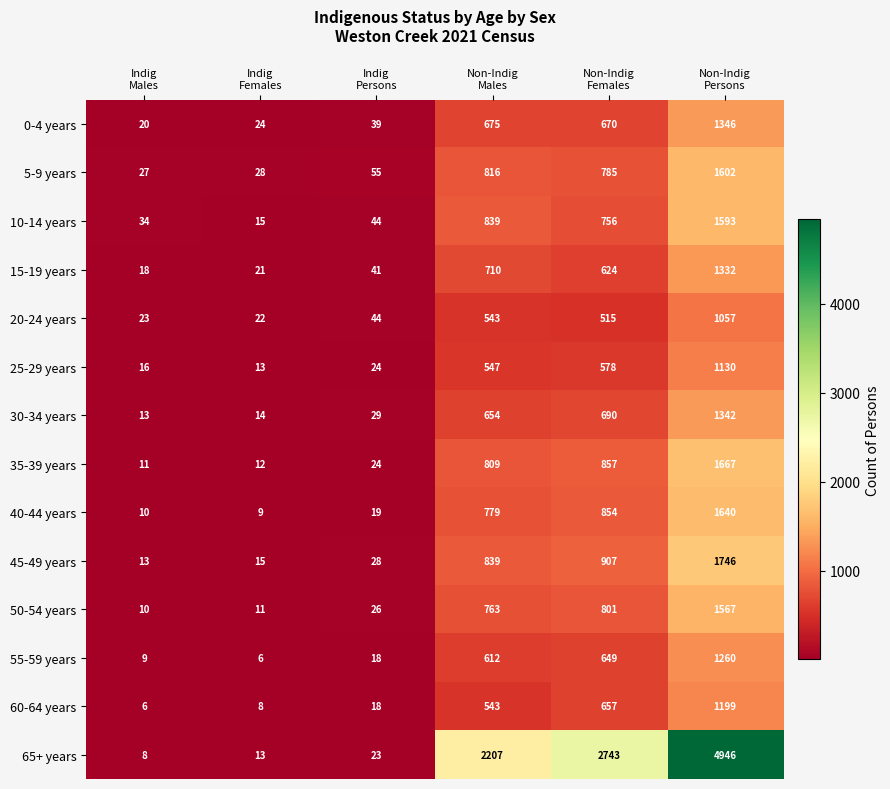

What is the average value of the 60-64 years series?

405